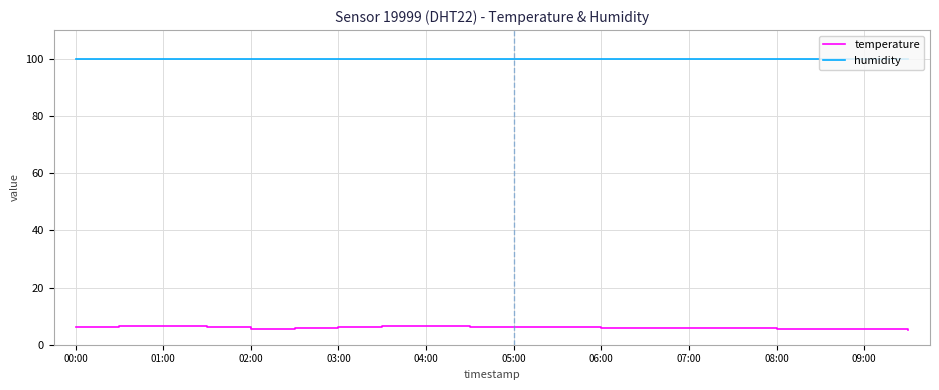

What is the maximum value for humidity?

99.9